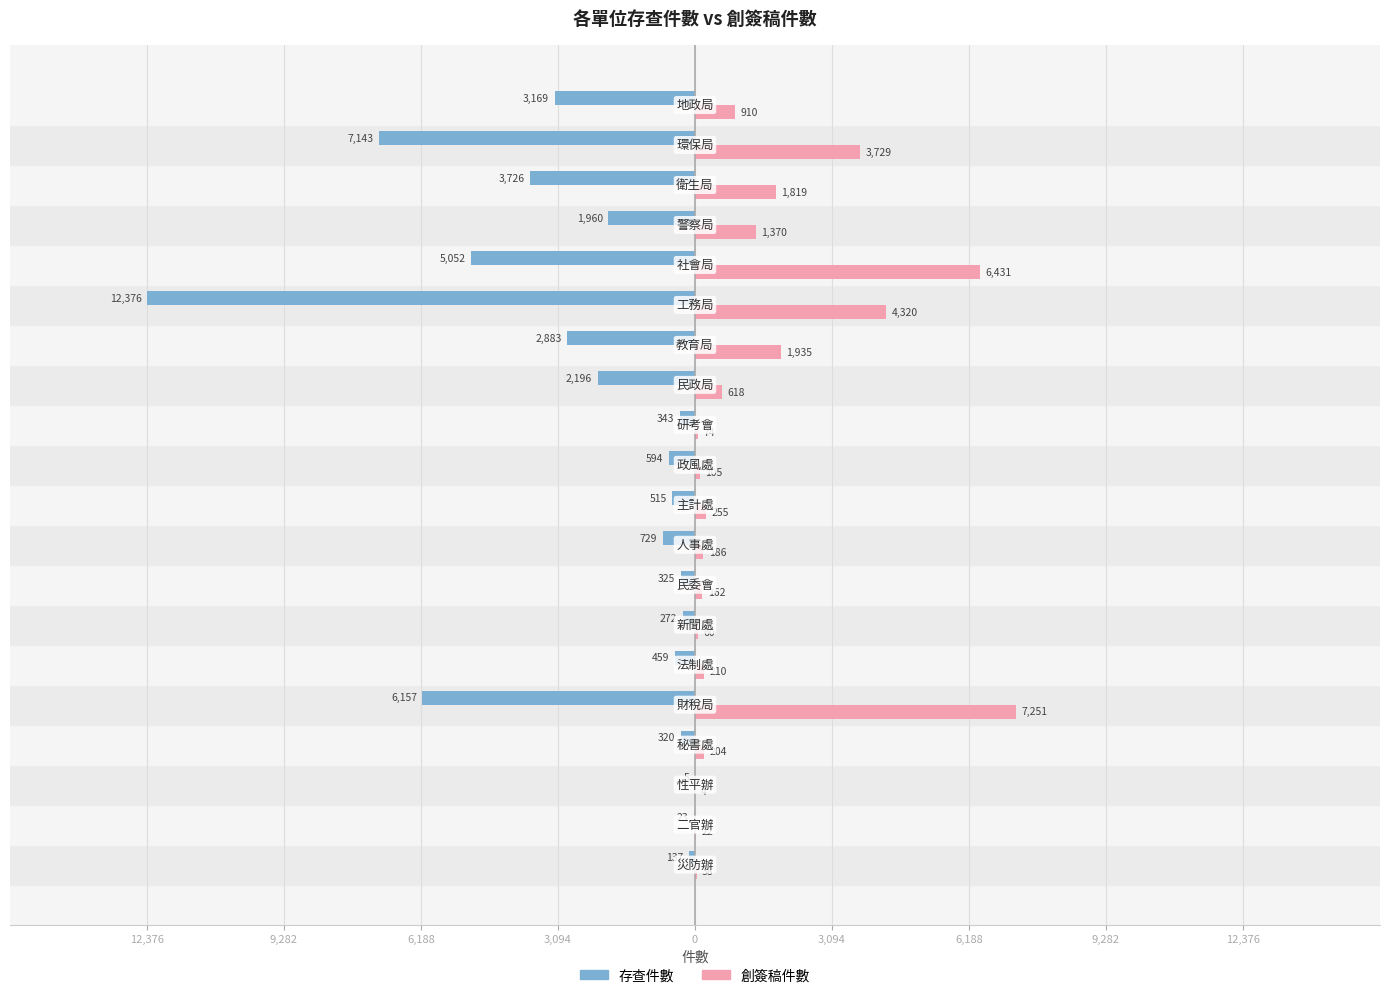

What are all the series names shown in the legend?

存查件數, 創簽稿件數